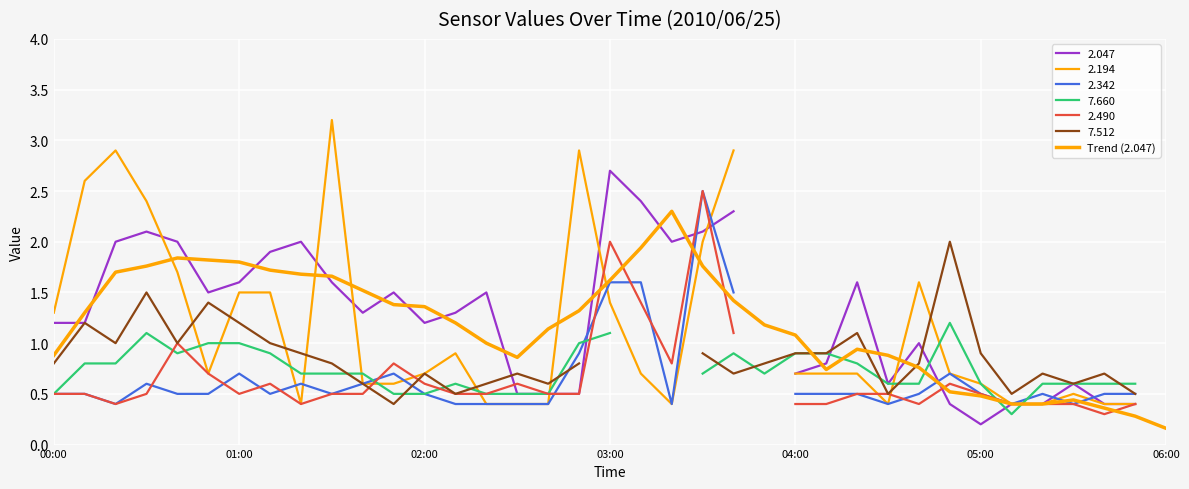

What is the average value?

1.2